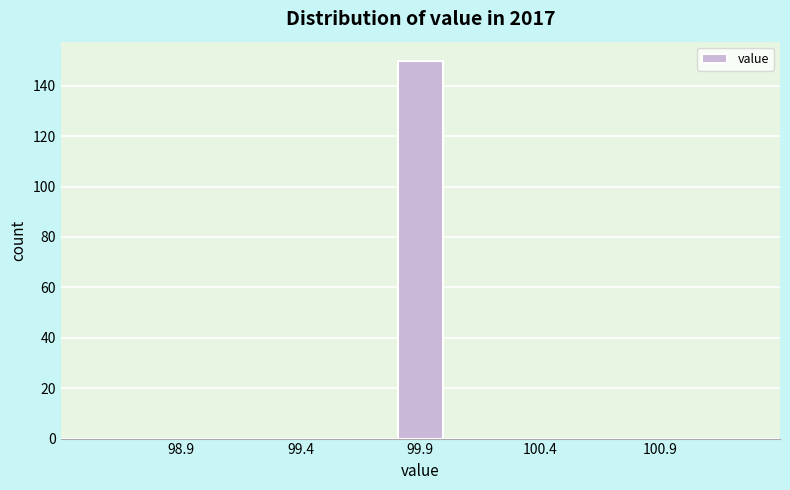

Which range on the x-axis has the tallest bar?

99.8 to 100.0